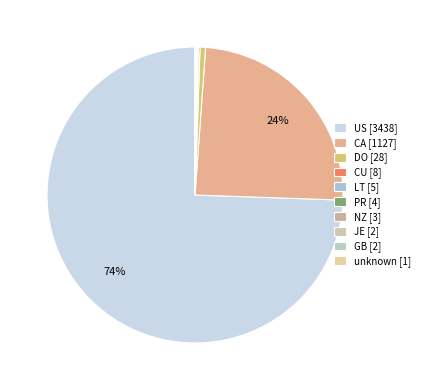

Rank the categories by value from lowest to highest.

unknown, JE, GB, NZ, PR, LT, CU, DO, CA, US